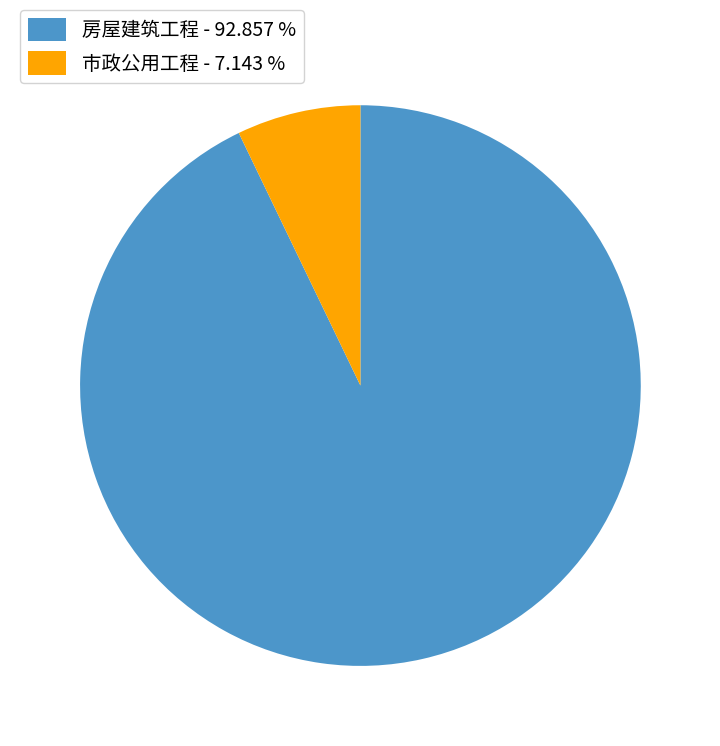

Which slice is the smallest?

市政公用工程 - 7.143 %